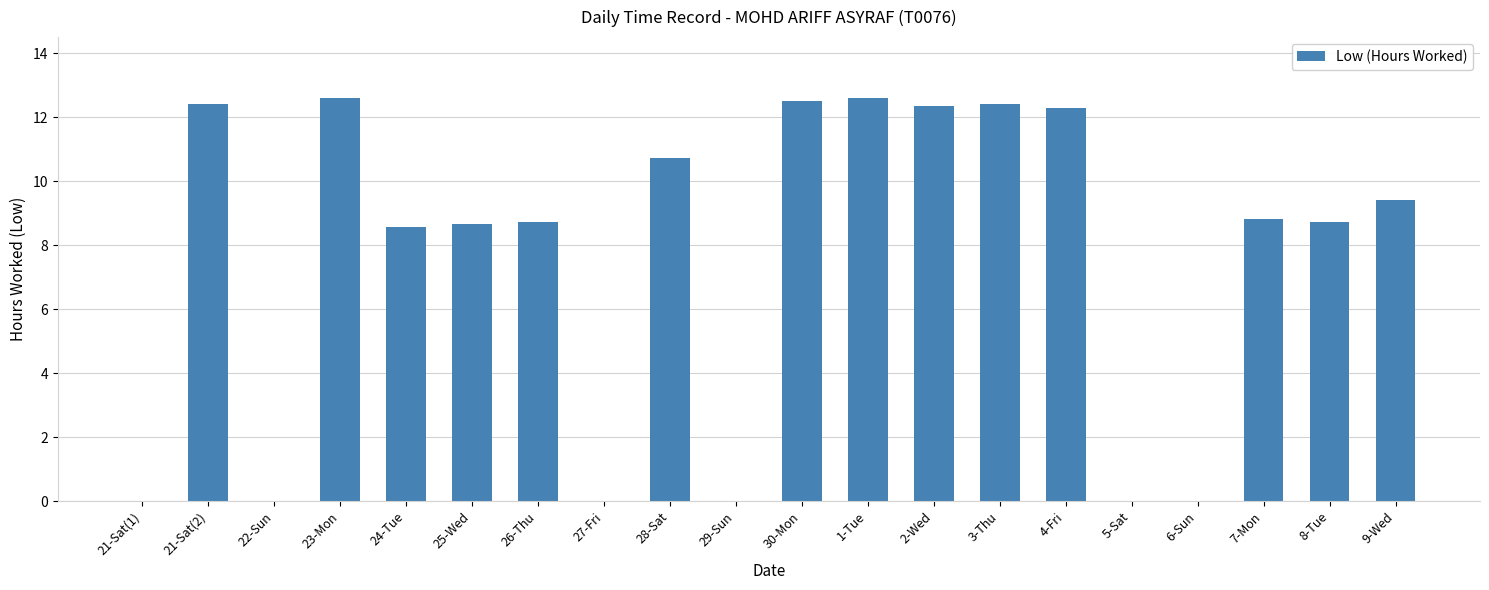

The chart shows a value of 8.7 at 26-Thu. True or false?

True